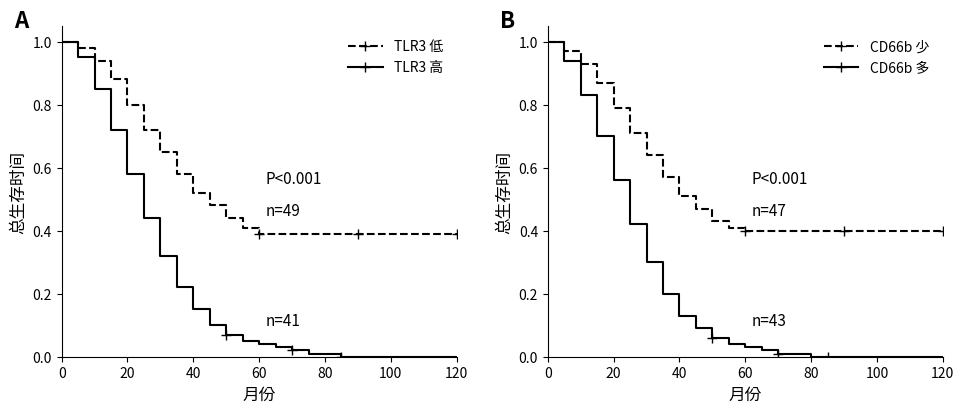

The value of CD66b 少 at 40 is 0.5. True or false?

True